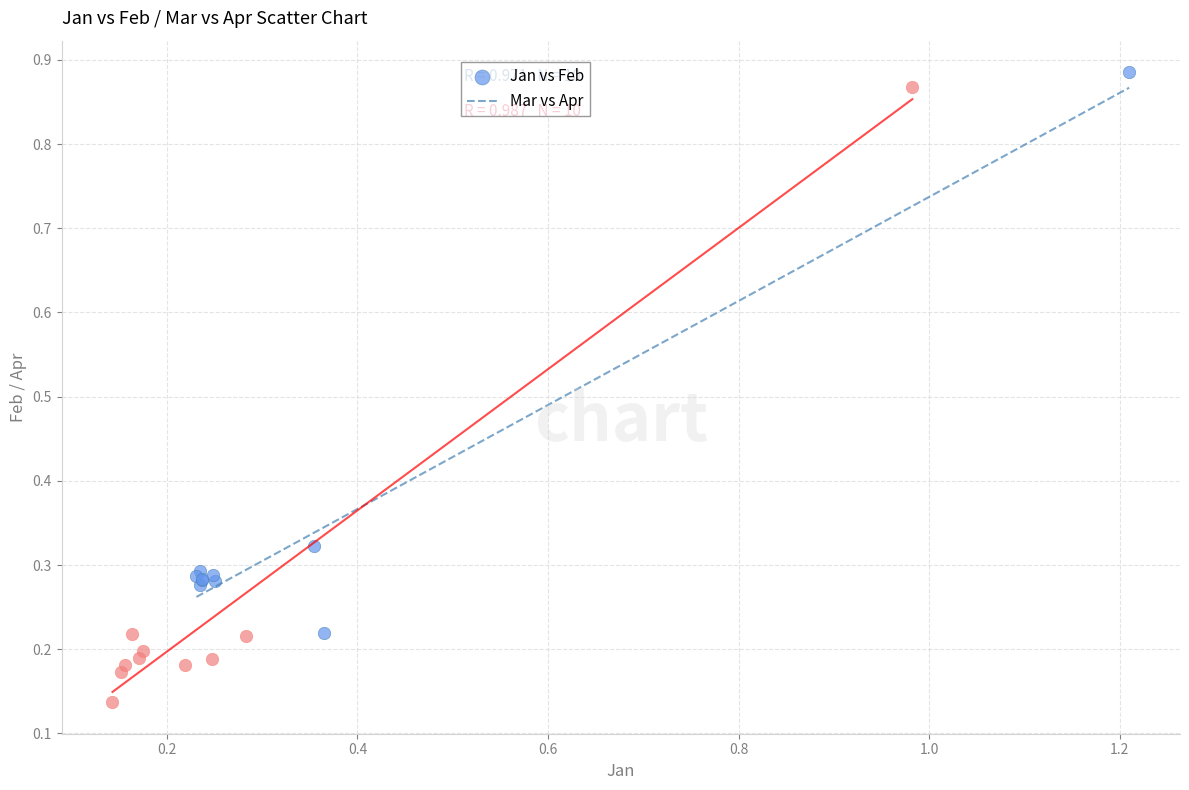

Which series has the largest Y range (max minus min)?

Mar vs Apr